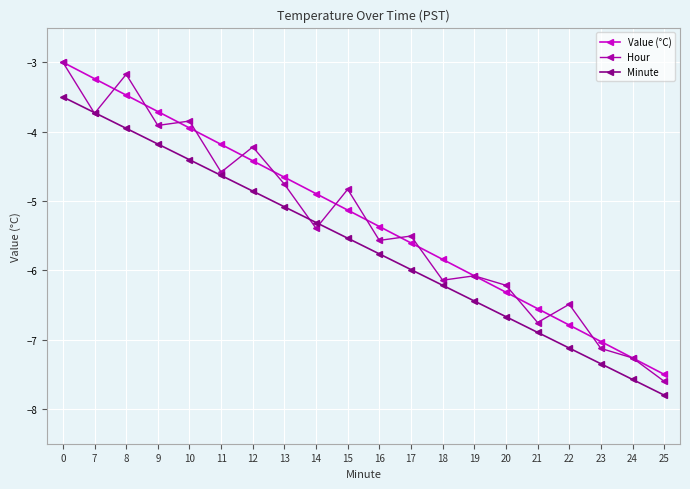

True or false: Minute has more than 0 points higher than both neighbors.

False